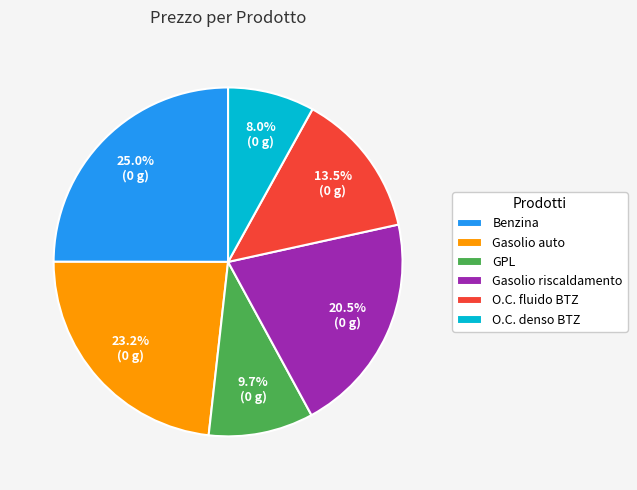

How much of the chart is everything except GPL?

90.3%